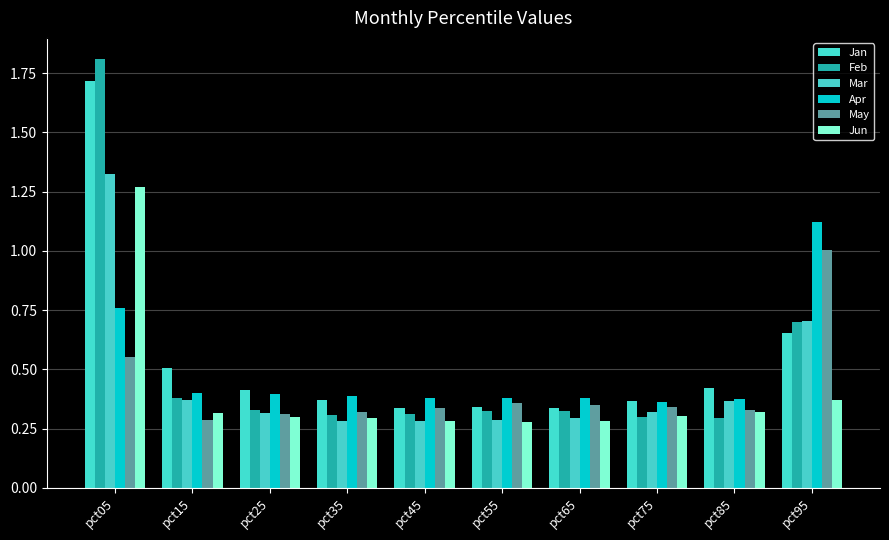

What are all the series names shown in the legend?

Jan, Feb, Mar, Apr, May, Jun